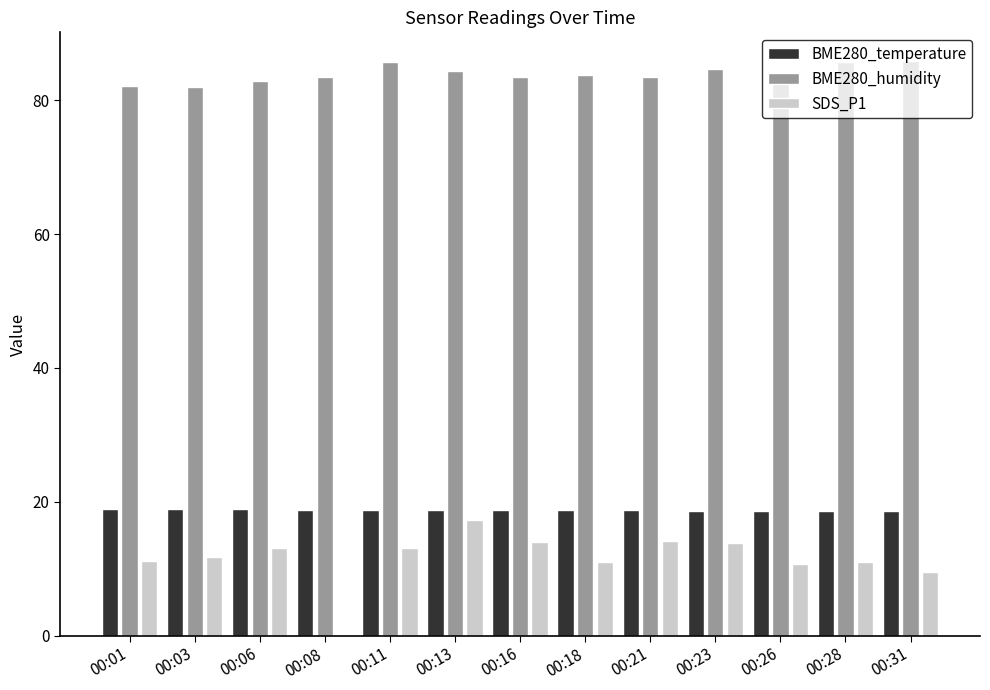

What is the approximate value of SDS_P1 at 00:11?

13.1